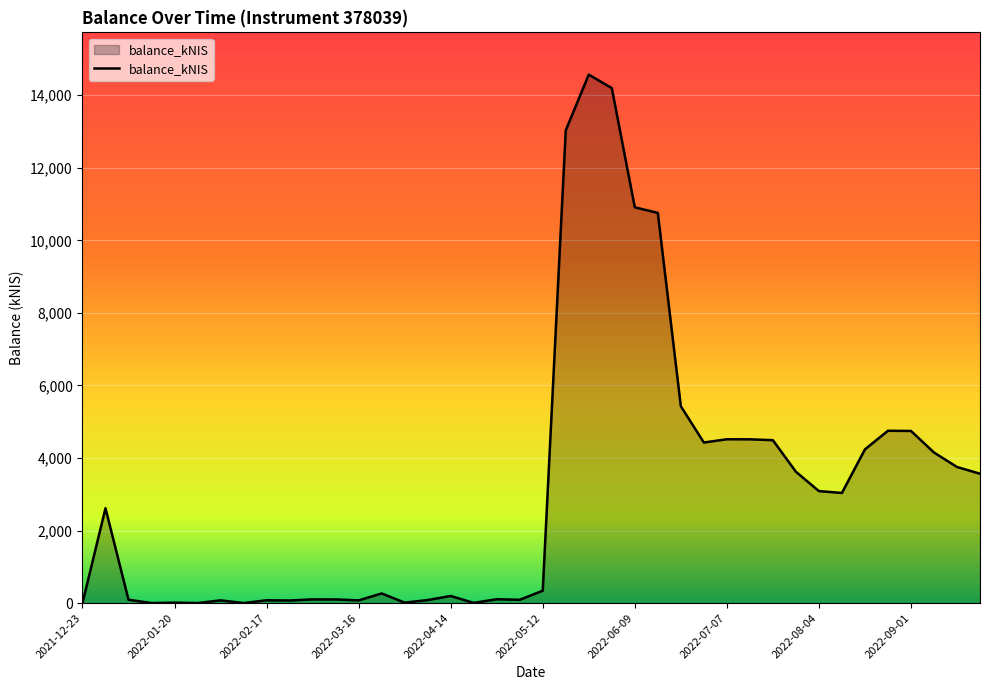

What is the maximum value shown in the chart?

14569.5